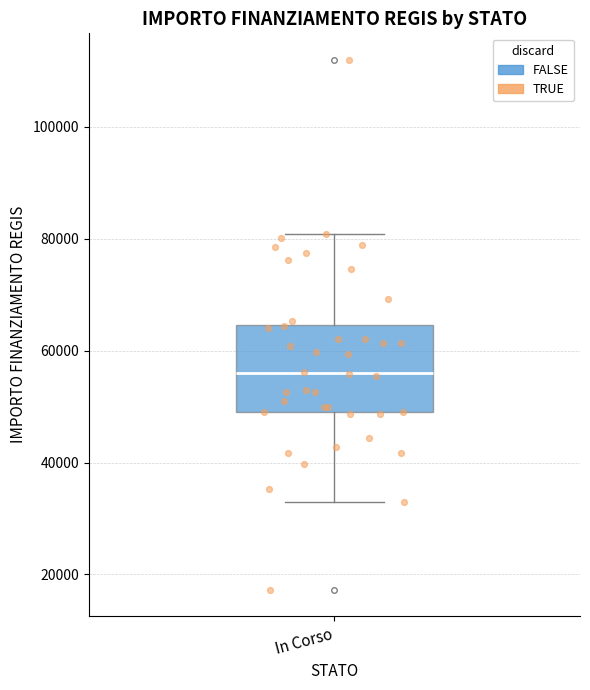

Transcribe this box plot: give where the median line is, the range the box spans, and where the two whiskers end, as read against the y-axis. The values are not printed on the chart, so give them approximately, as read against the axis.

median 56000, box 50000 to 64000, whiskers 32000 to 80000